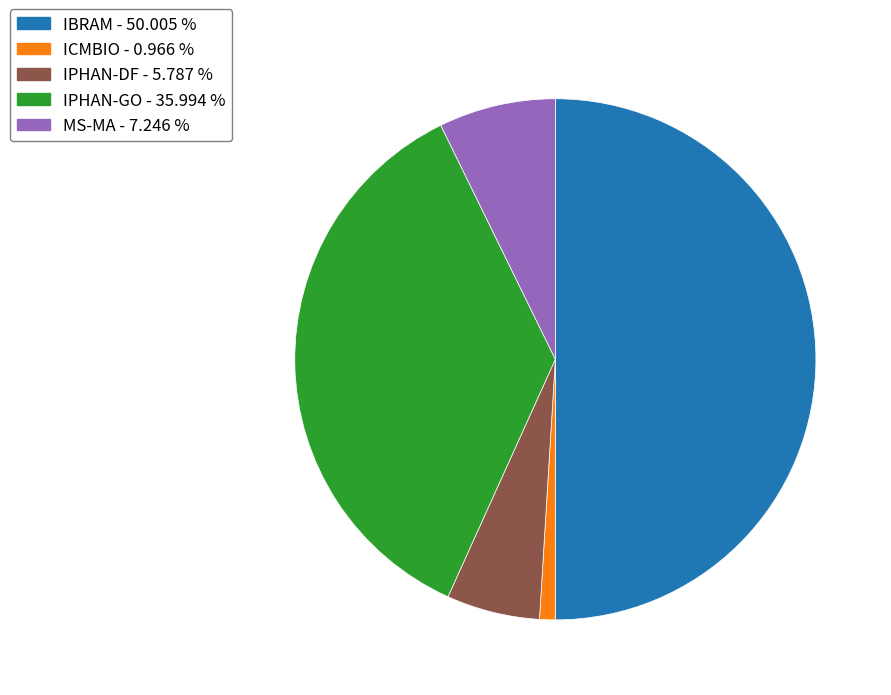

Which category has the smallest portion of the pie?

ICMBIO